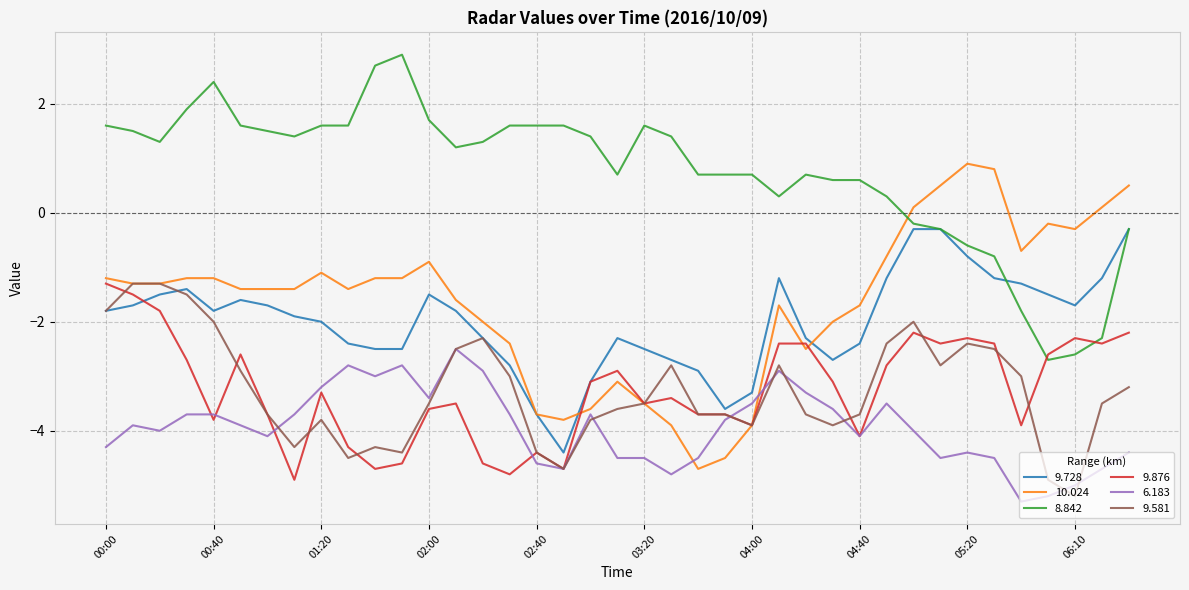

How many values in 10.024 are below zero?

33